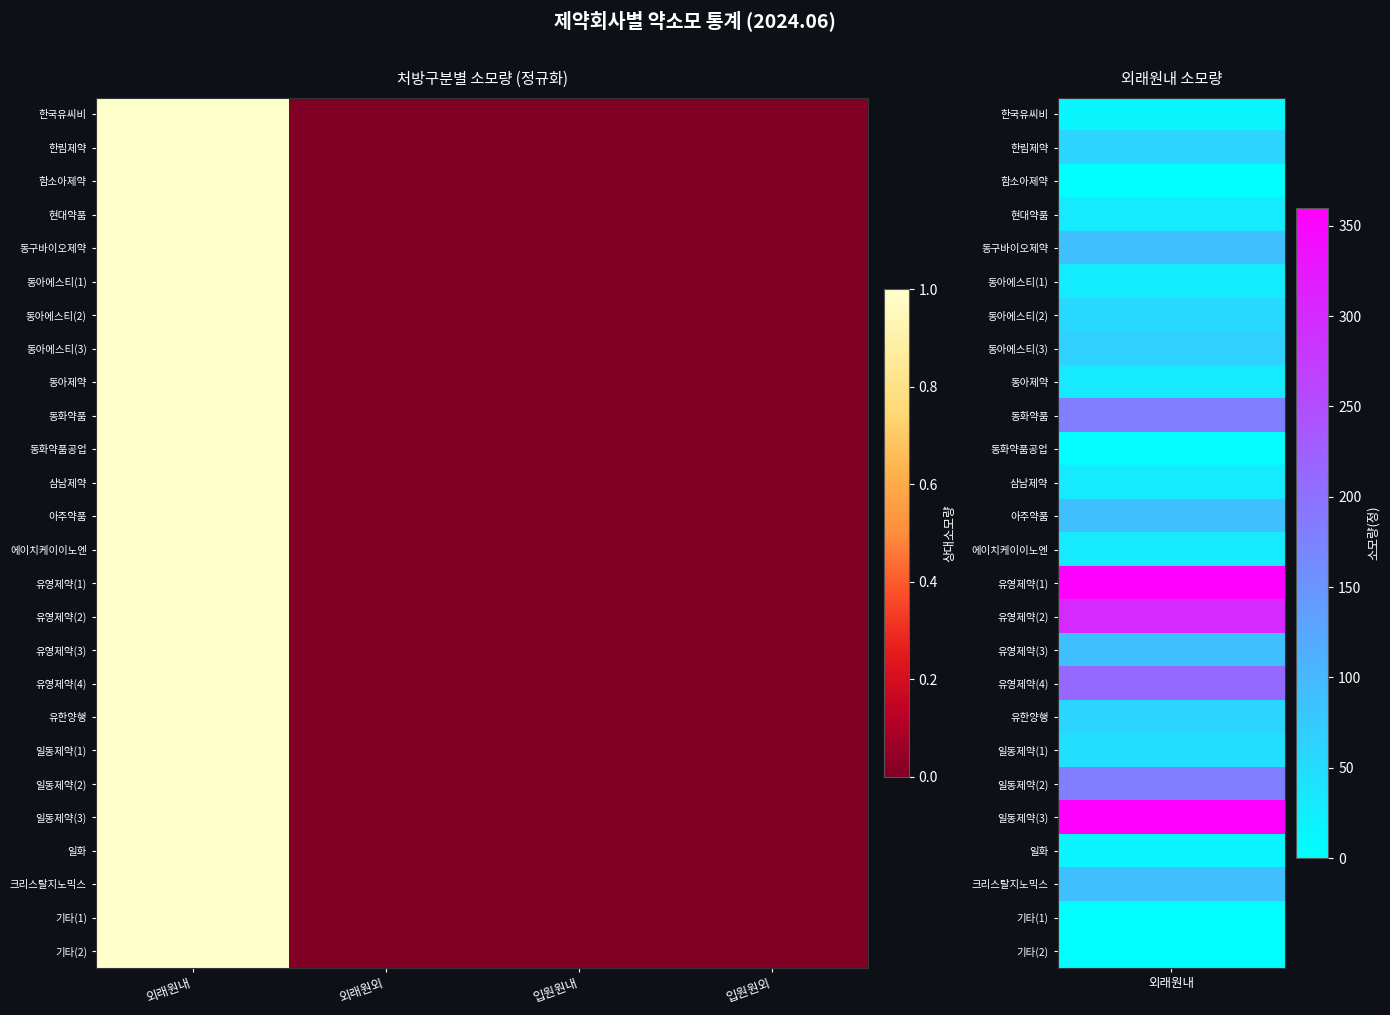

At 입원원내, list the series in order from largest to smallest.

한국유씨비, 한림제약, 함소아제약, 현대약품, 동구바이오제약, 동아에스티(1), 동아에스티(2), 동아에스티(3), 동아제약, 동화약품, 동화약품공업, 삼남제약, 아주약품, 에이치케이이노엔, 유영제약(1), 유영제약(2), 유영제약(3), 유영제약(4), 유한양행, 일동제약(1), 일동제약(2), 일동제약(3), 일화, 크리스탈지노믹스, 기타(1), 기타(2)